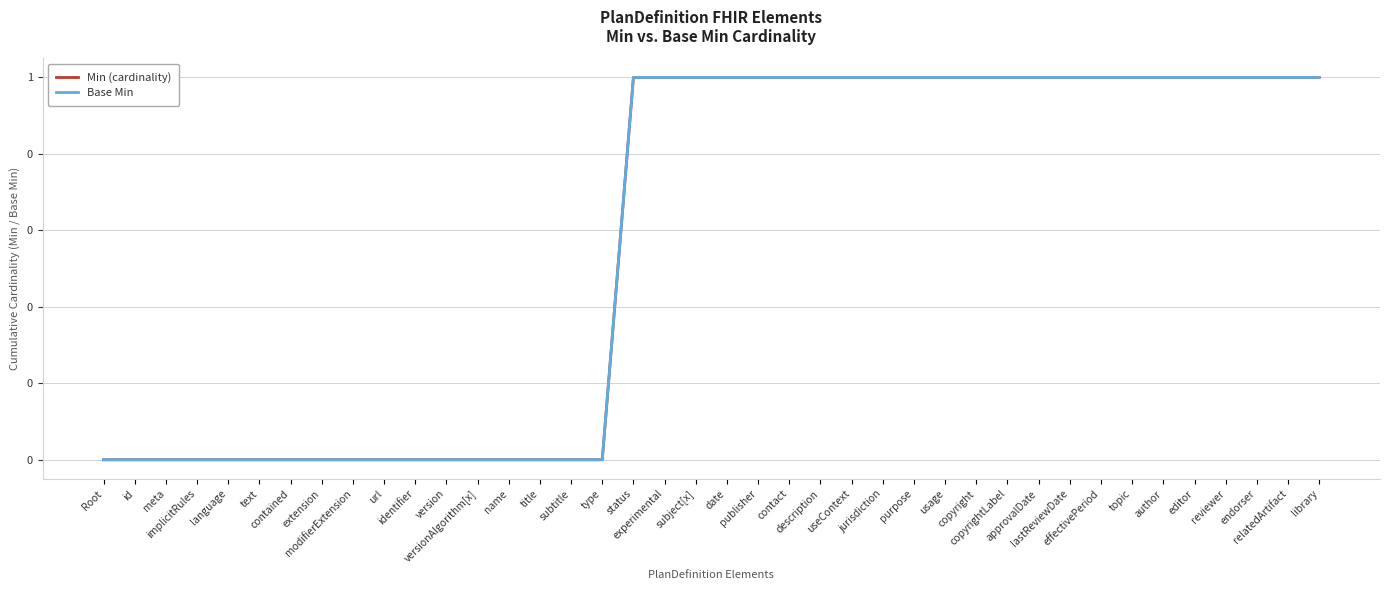

What position from the left is text?

6